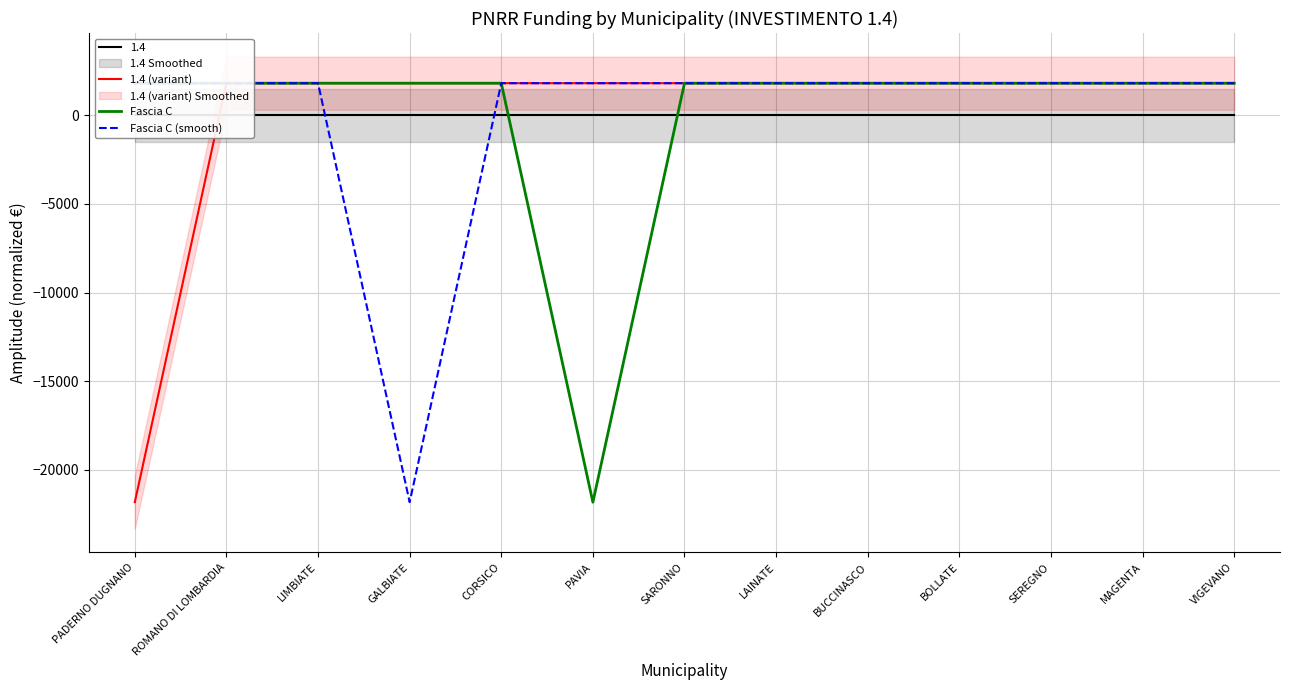

What is the approximate value of Fascia C at VIGEVANO?

1819.8